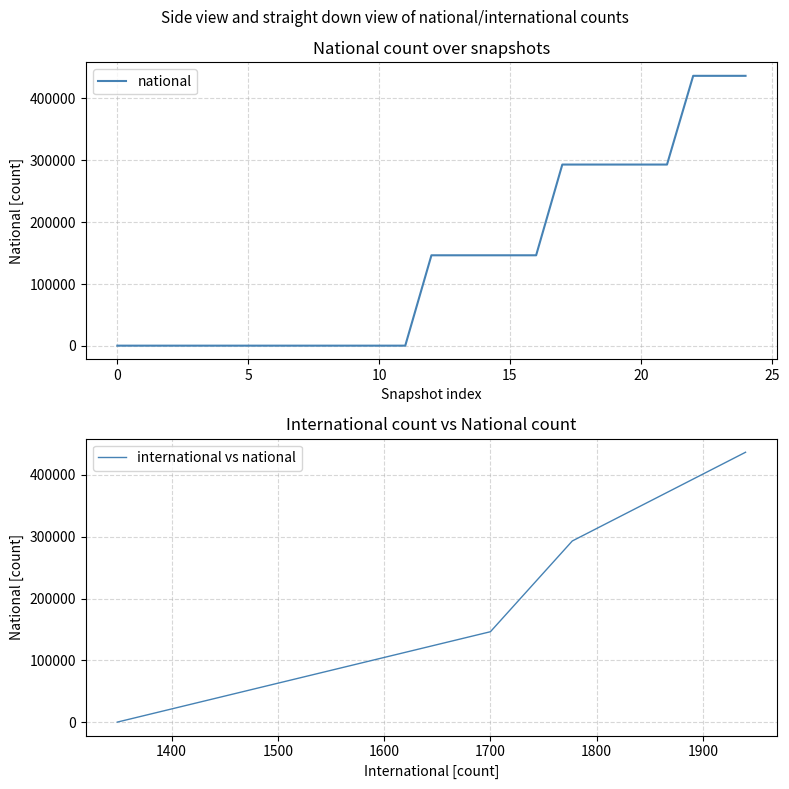

What is the maximum value for national?

436588